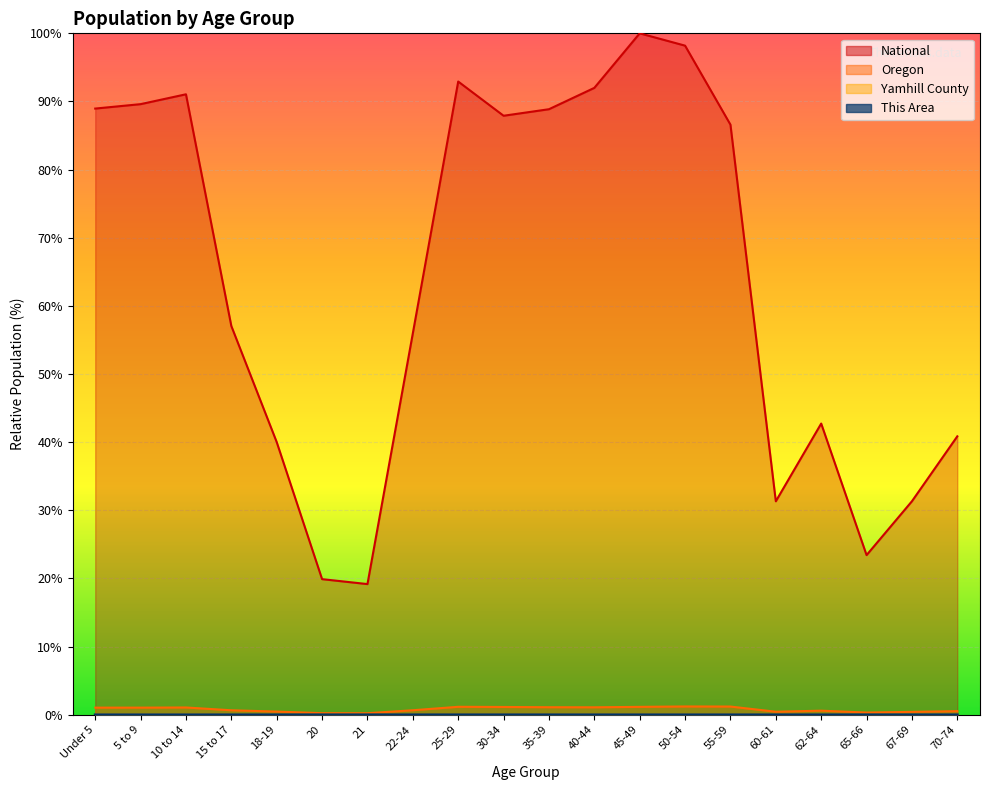

Which category has the lowest value across all series?

21